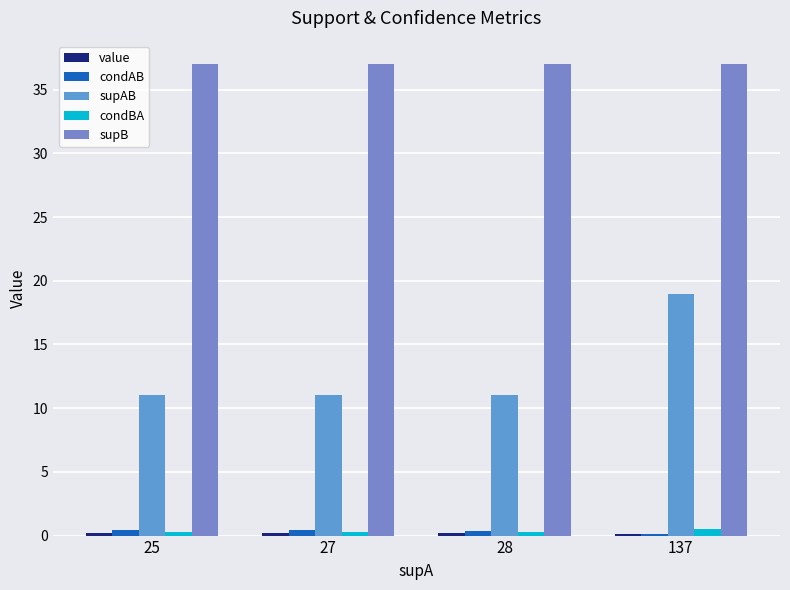

Count the number of data series in this chart.

5